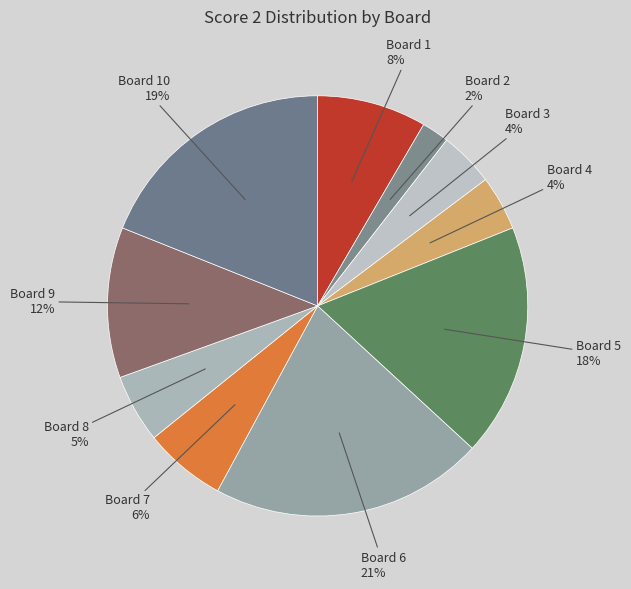

Is it true that Board 8 is 5% of the pie?

True